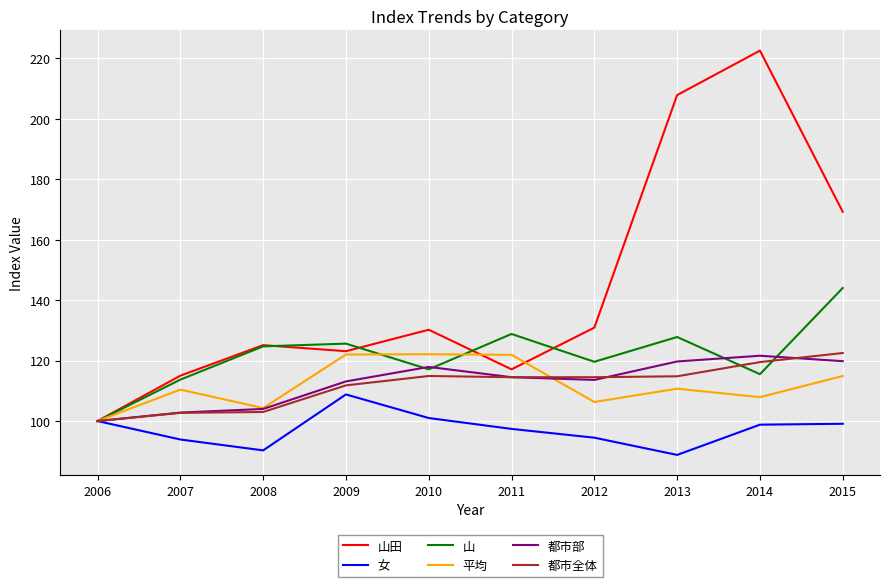

What is the lowest value of the 都市部 series?

100.0